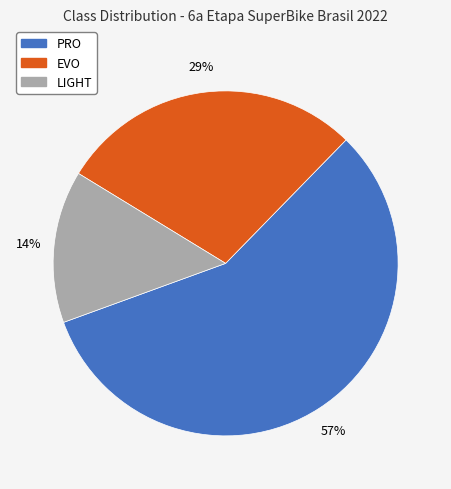

To the nearest percent, what percentage of the pie is PRO?

57%